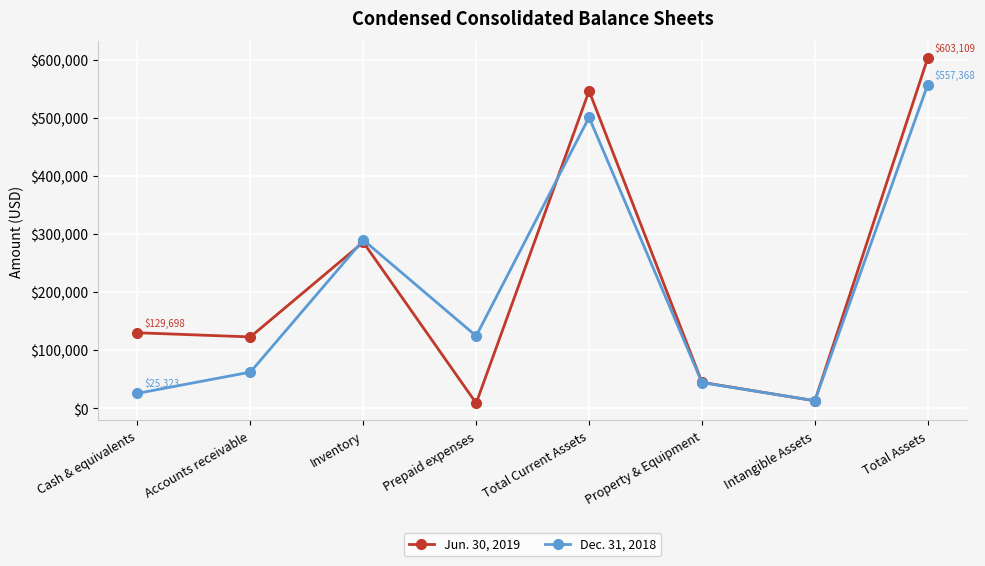

What is the sum of all Jun. 30, 2019 values?

1752547